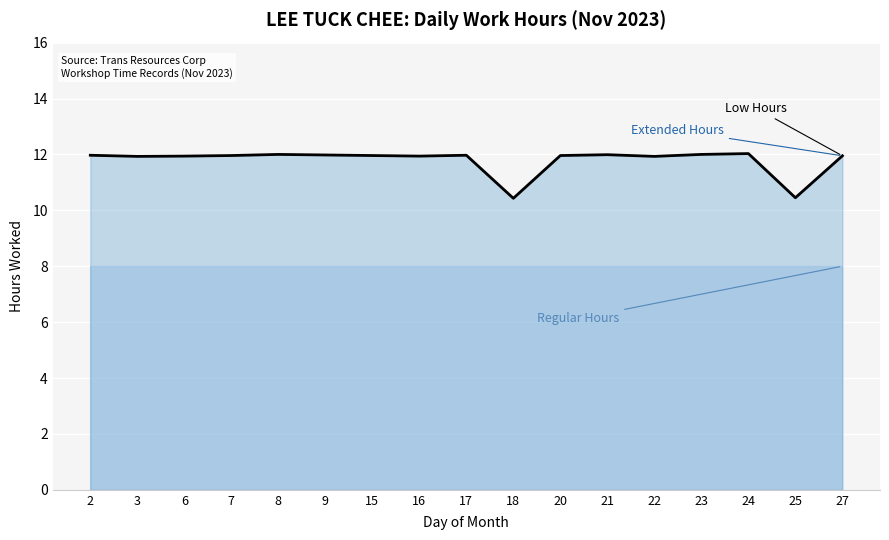

The chart shows a value of 12.0 at 2. True or false?

True